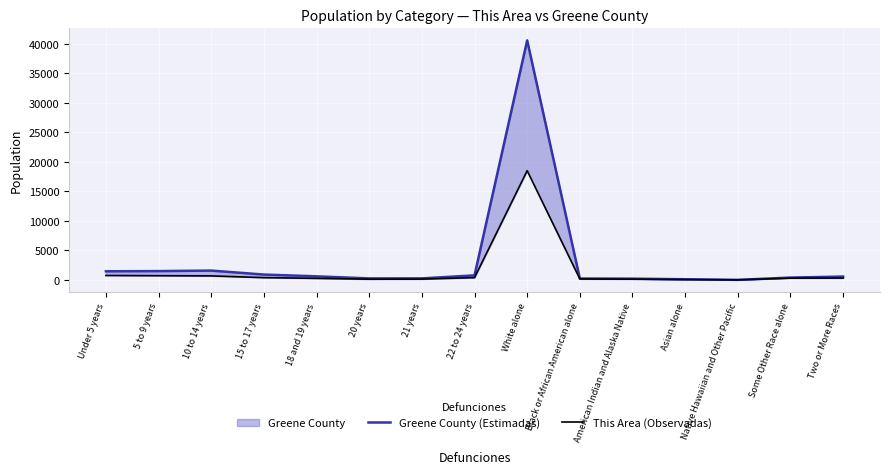

The value of This Area (Observadas) at Two or More Races is 524. True or false?

False